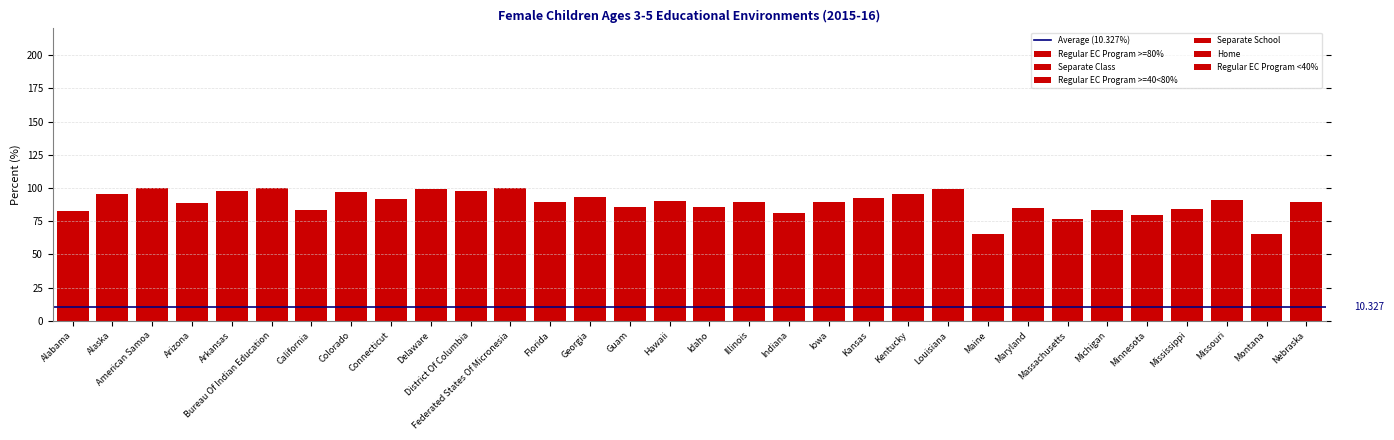

True or false: Separate Class has a value of 23.1 at Montana.

True